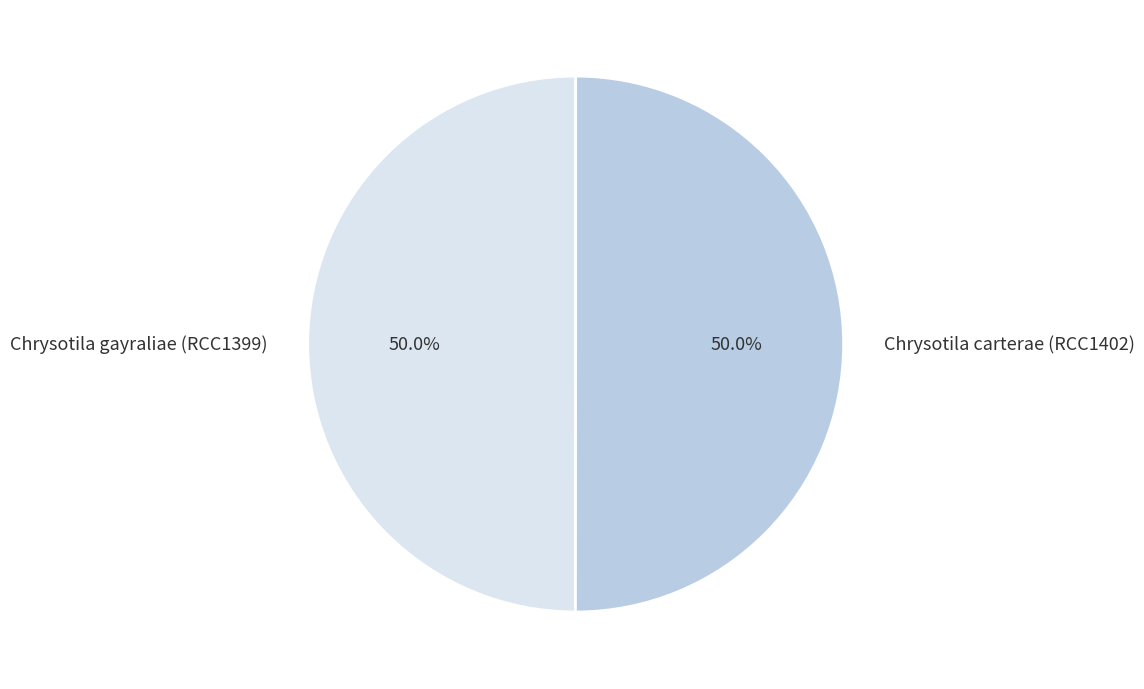

Combined, do Chrysotila gayraliae (RCC1399) and Chrysotila carterae (RCC1402) account for over 50%?

Yes